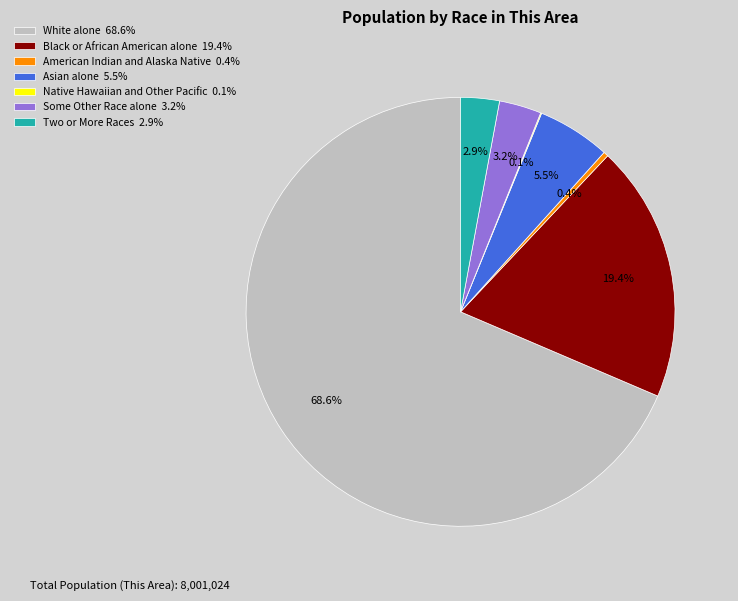

To the nearest percent, what percentage of the pie is Black or African American alone?

19%